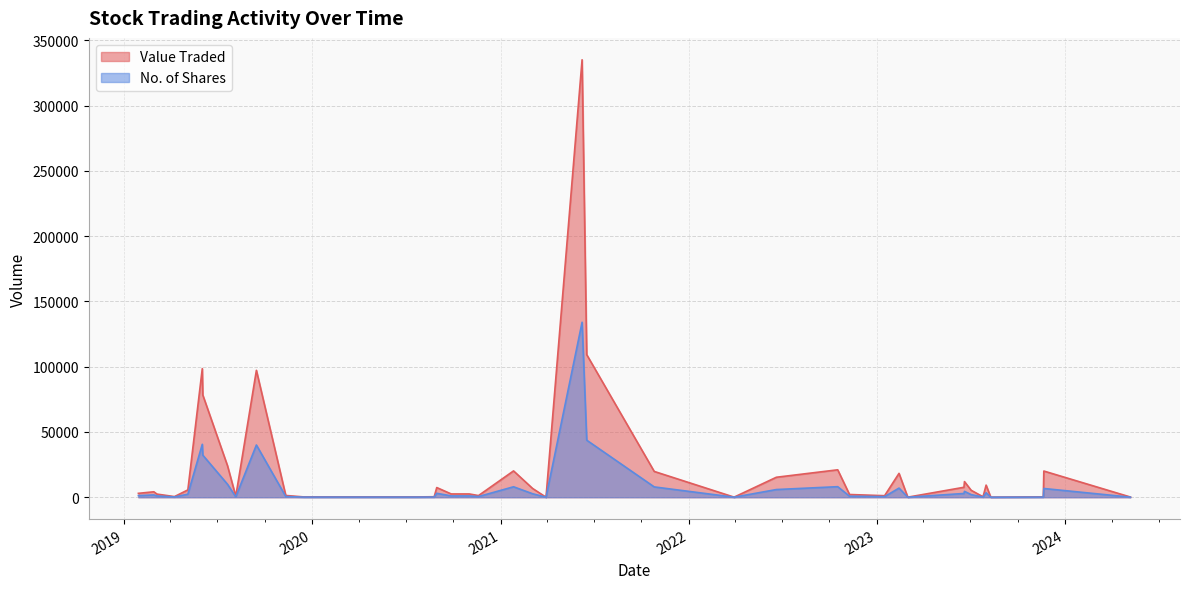

What is the minimum value for No. of Shares?

6